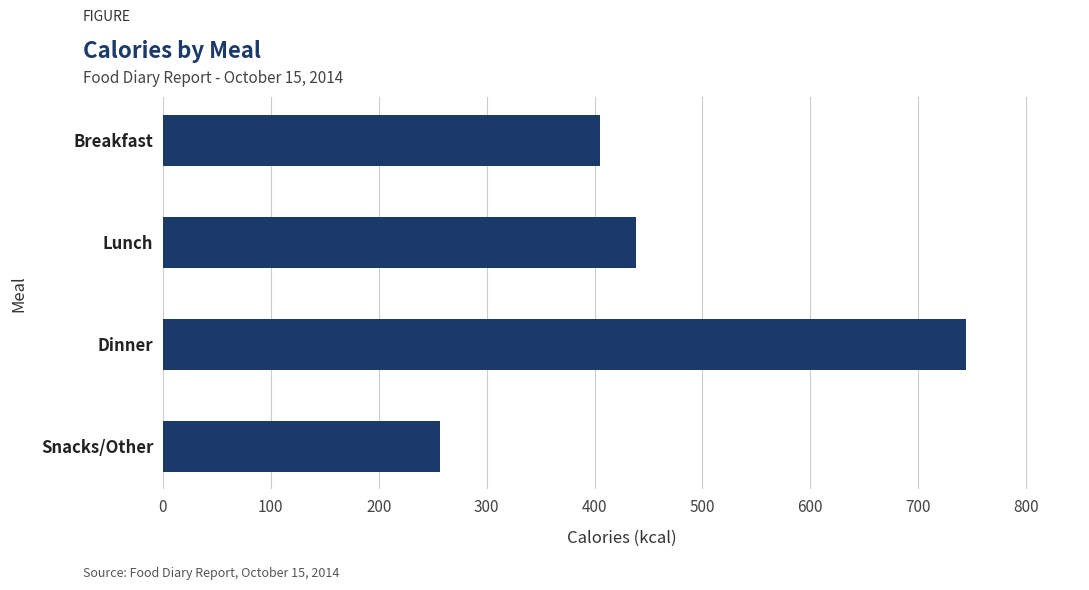

How many distinct data groups are displayed?

1